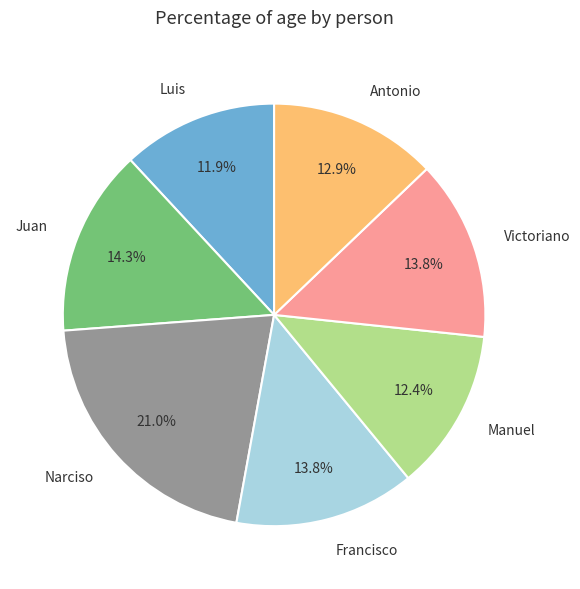

What is the largest slice in the pie chart?

Narciso